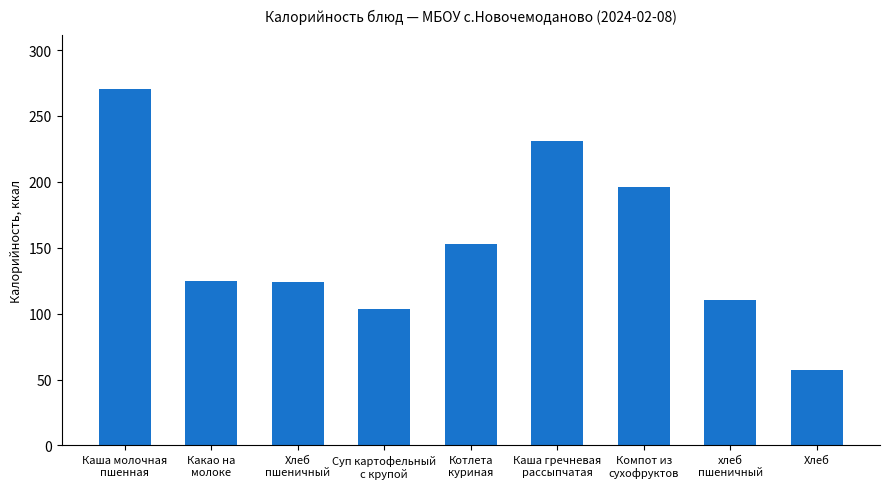

What is the value of the 2nd bar from the left?

125.0